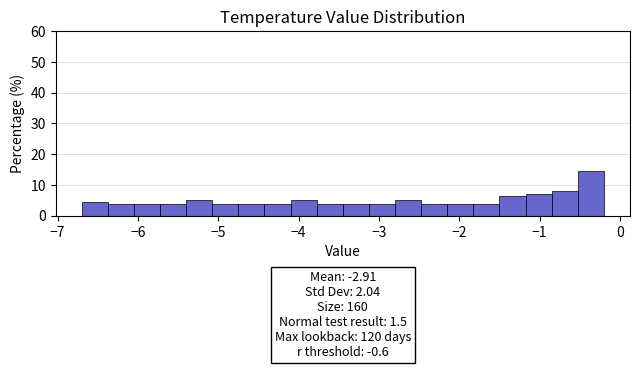

Around what value on the x-axis is the tallest bar? Give the approximate position of its centre, as read against the axis.

-0.4